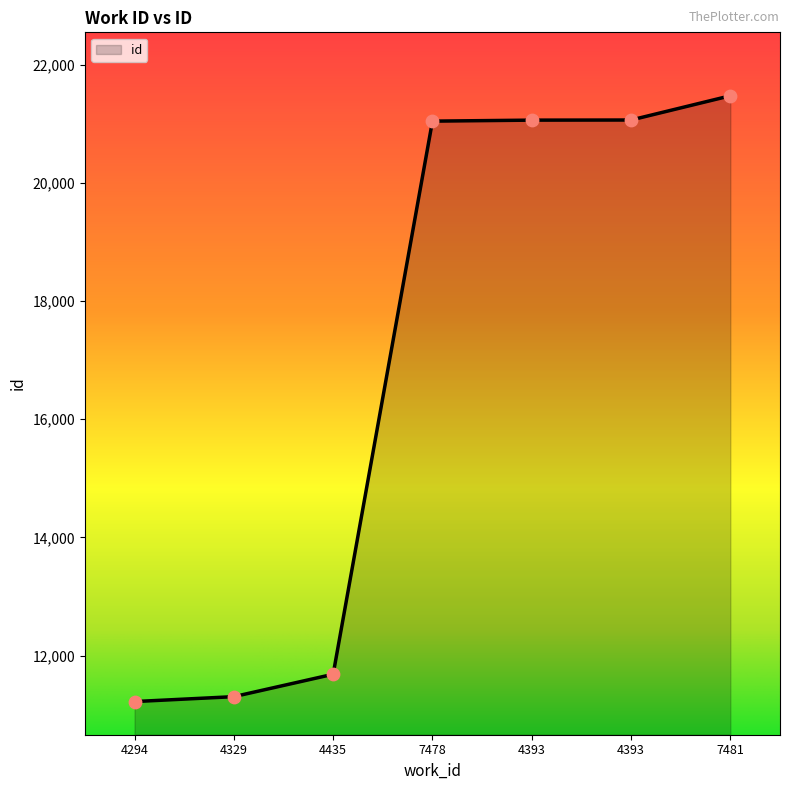

How many distinct data groups are displayed?

1